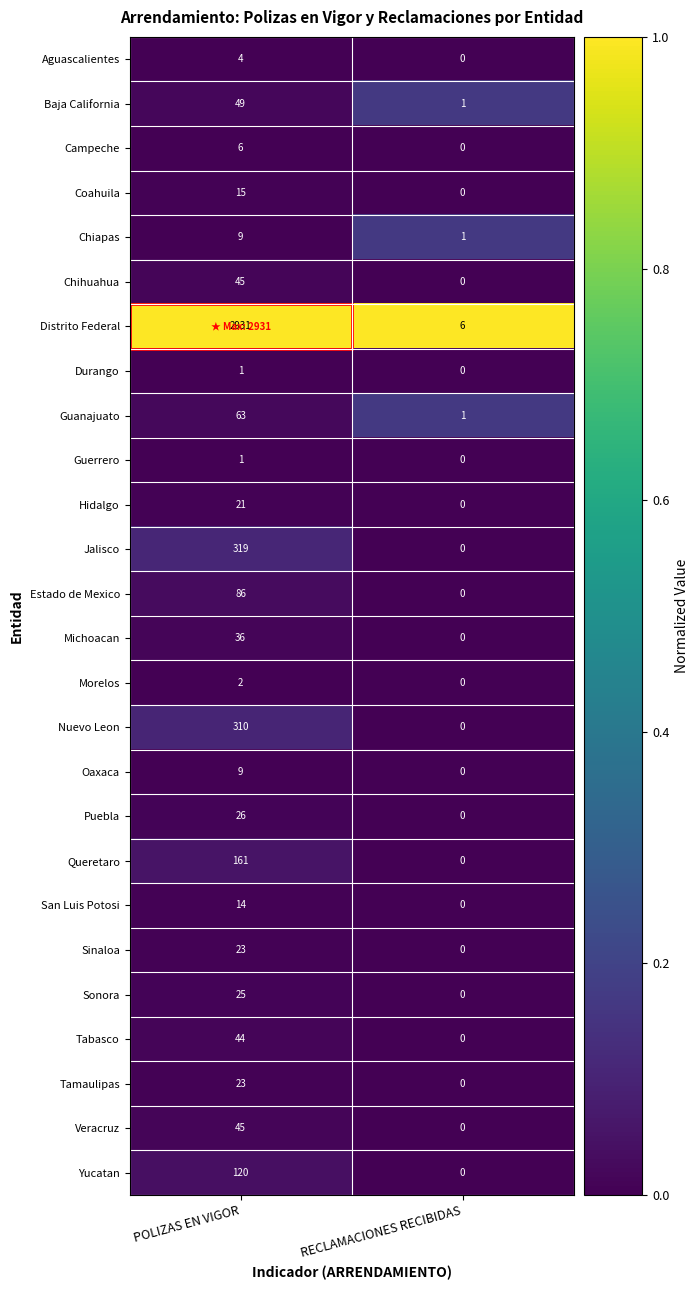

List the labels in order of Veracruz value, largest first.

POLIZAS EN VIGOR, RECLAMACIONES RECIBIDAS